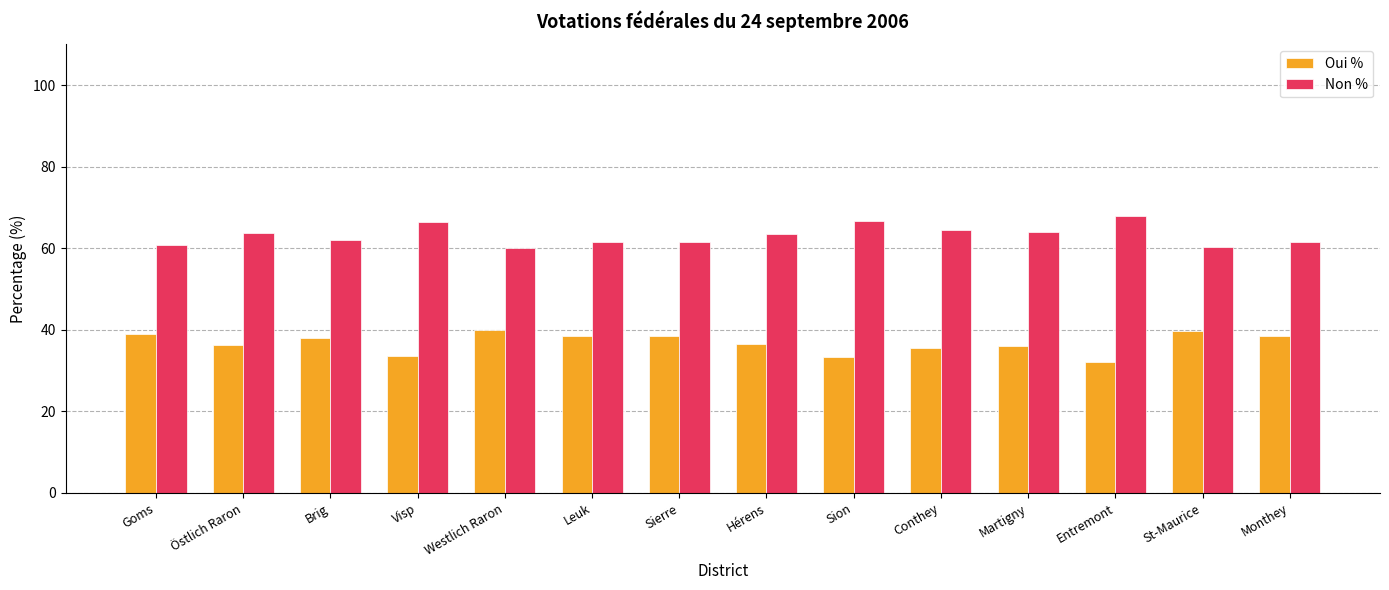

What is the maximum value shown in the chart?

67.8